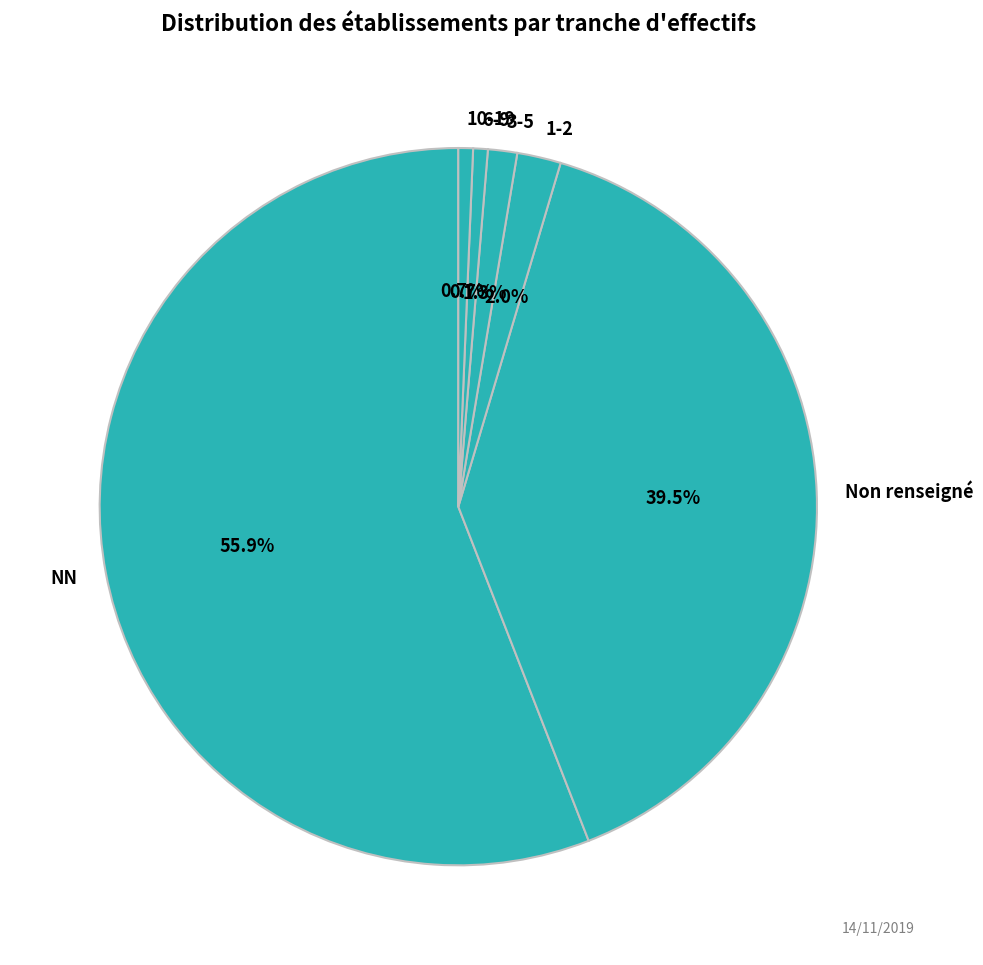

To the nearest percent, what is the difference between the largest and smallest slice percentages?

55%